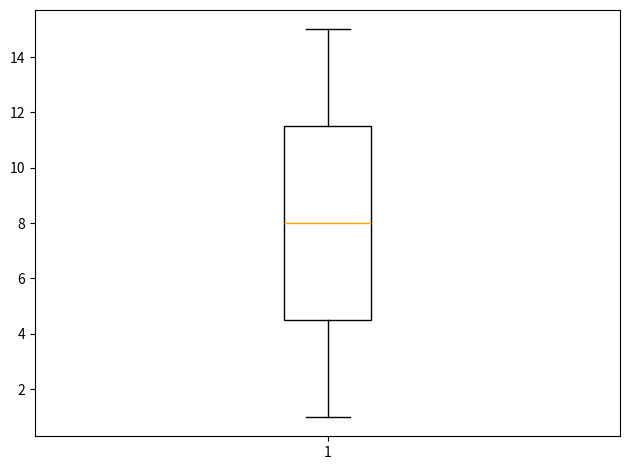

Read this box plot against the y-axis: the position of the median line, the range covered by the box, and the ends of both whiskers. The values are not printed on the chart, so give them approximately, as read against the axis.

median 8.0, box 4.6 to 11.6, whiskers 1.0 to 15.0